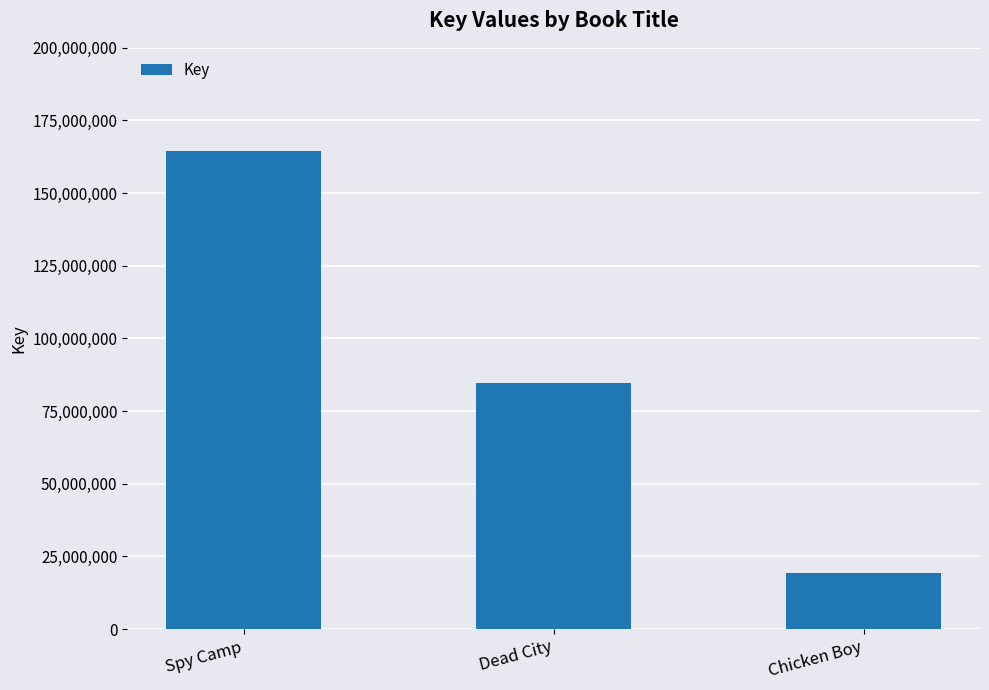

Is it true that the value at Chicken Boy is 19336816?

True